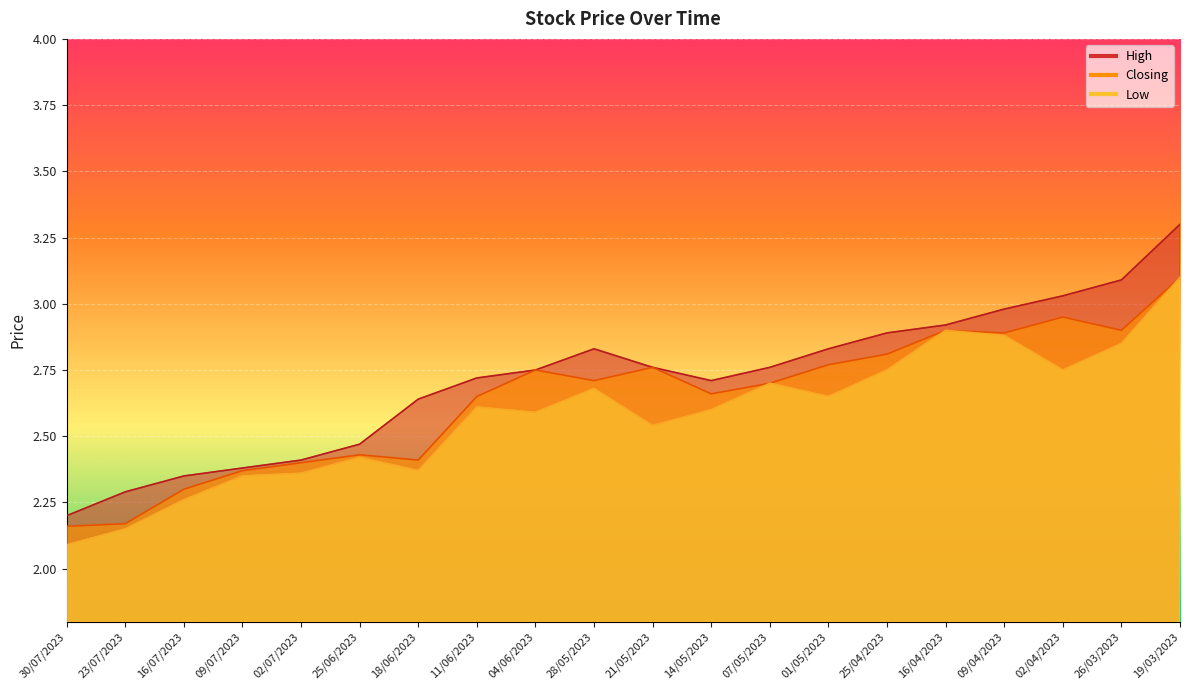

At 09/07/2023, list the series in order from smallest to largest.

Low, Closing, High